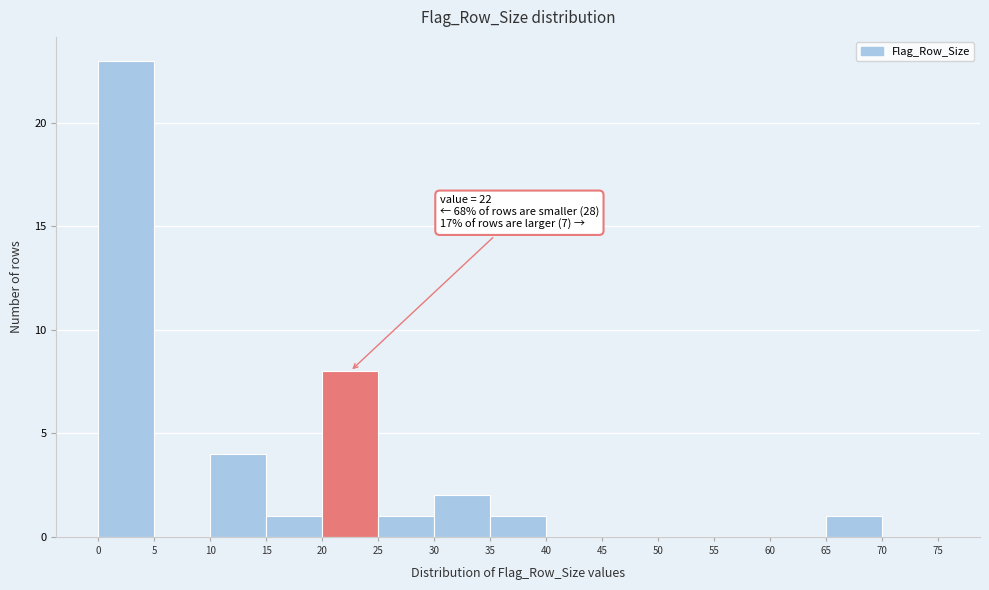

Which range on the x-axis has the tallest bar?

0 to 5